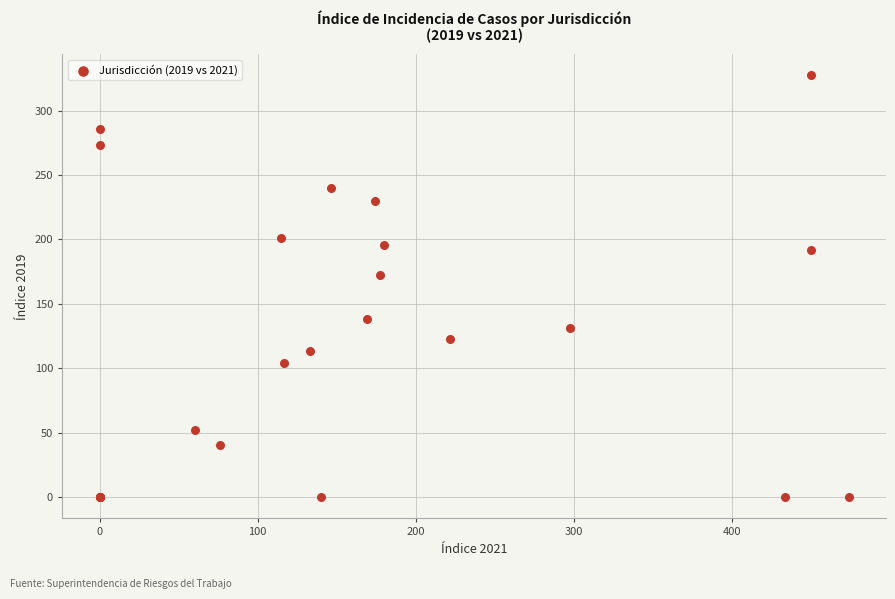

What Y value in the scatter plot is closest to 163?

172.4